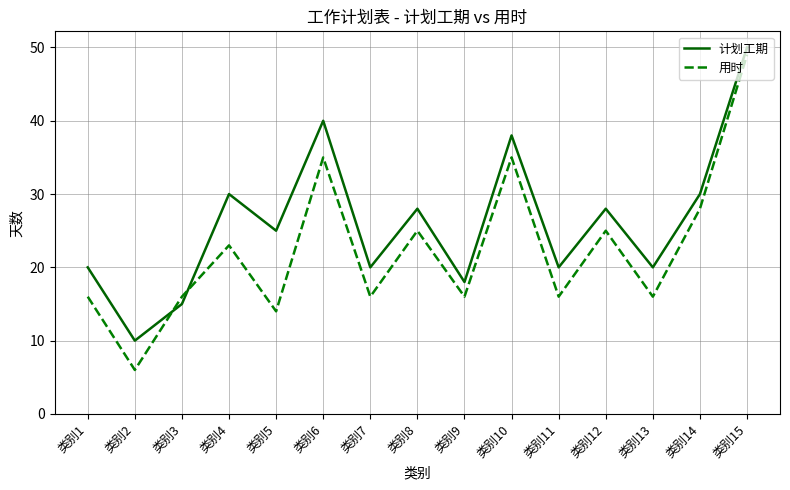

Is the value of 计划工期 at 类别4 greater than the value of 用时 at 类别7?

Yes